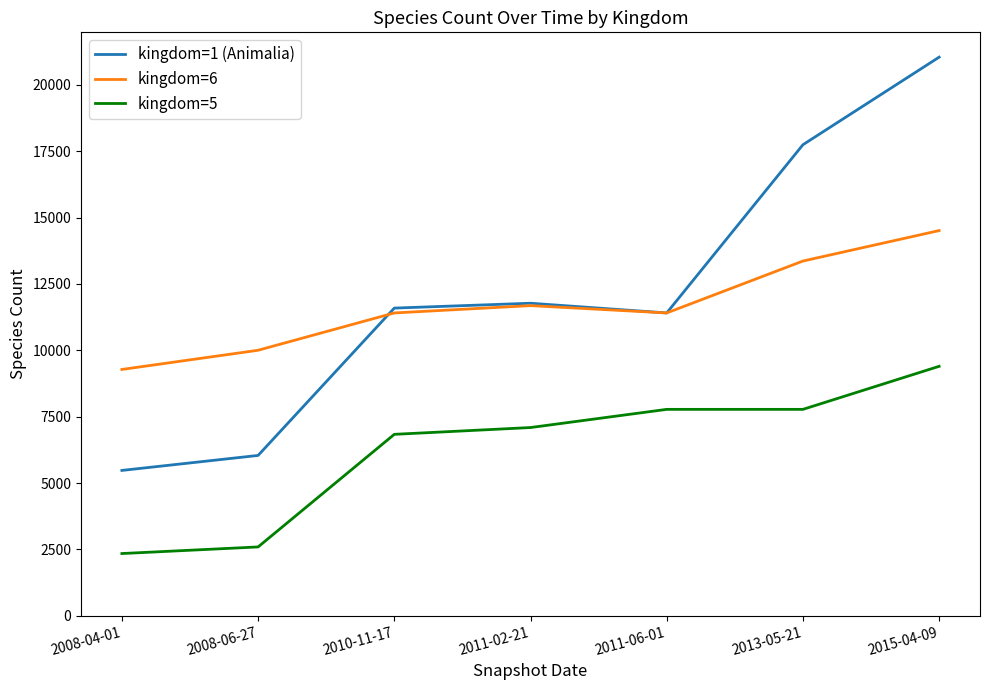

Is it true that kingdom=1 (Animalia) equals 17212 at 2011-06-01?

False